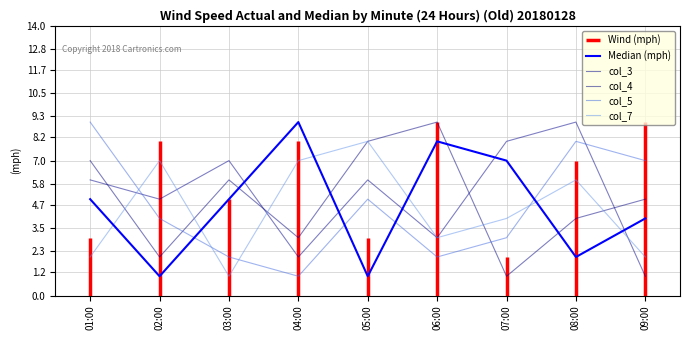

Rank the series at 05:00 from highest to lowest value.

col_4, col_7, col_3, col_5, Median (mph)